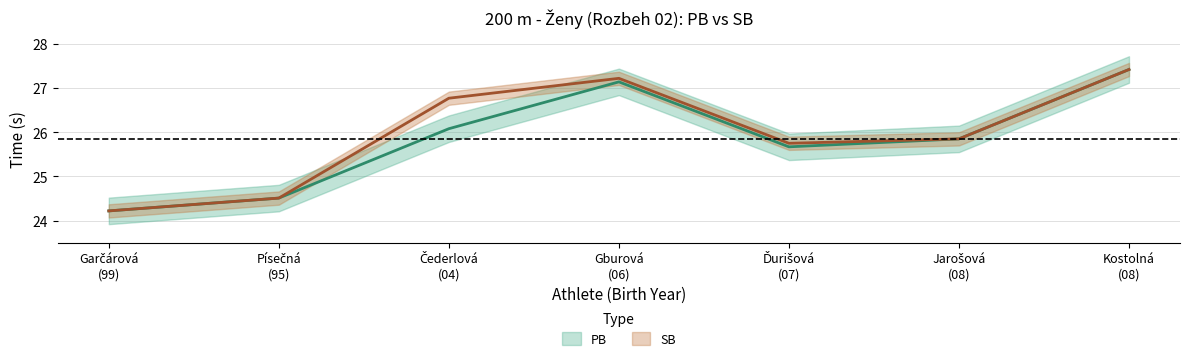

Is the value of SB at Písečná (95) greater than the value of PB at Ďurišová (07)?

No